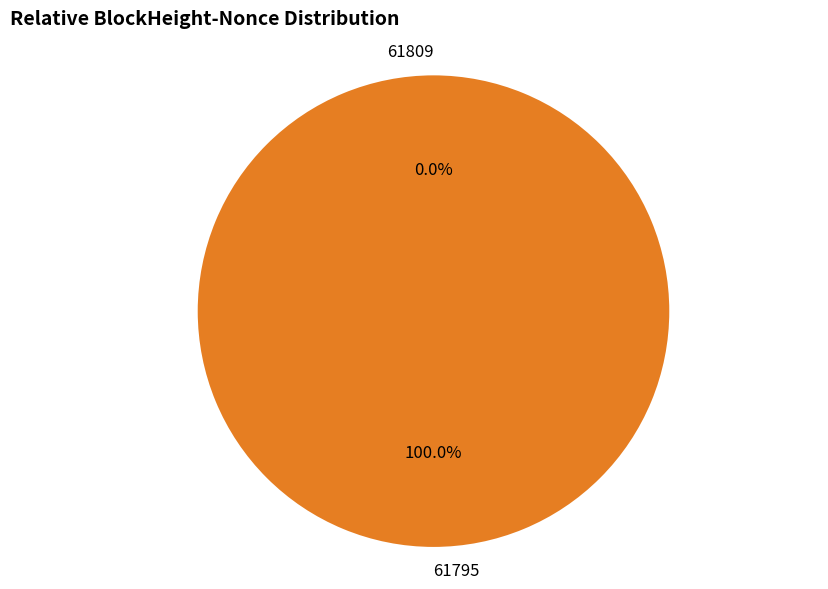

To the nearest percent, what is the difference between the largest and smallest slice percentages?

100%